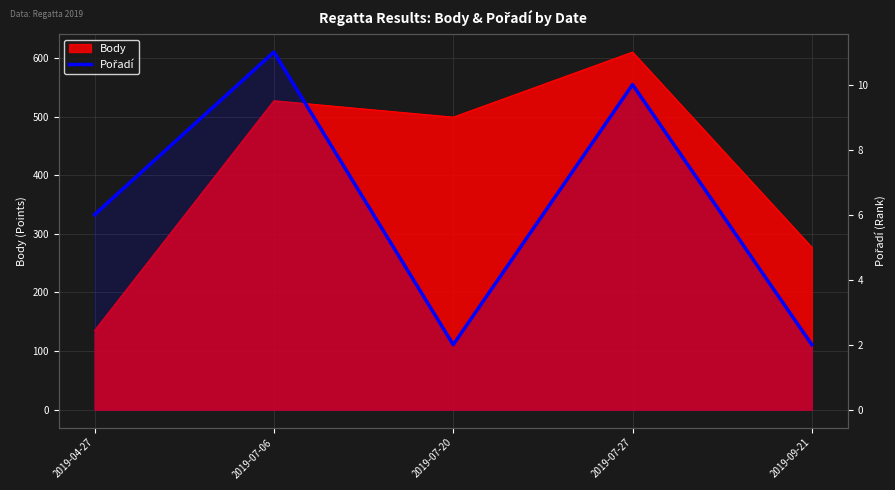

True or false: the data has more than 0 interior local peaks.

True